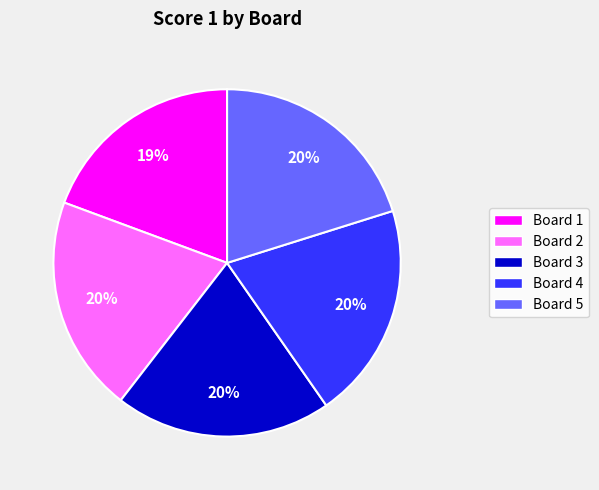

Is it true that Board 3 is 20% of the pie?

True